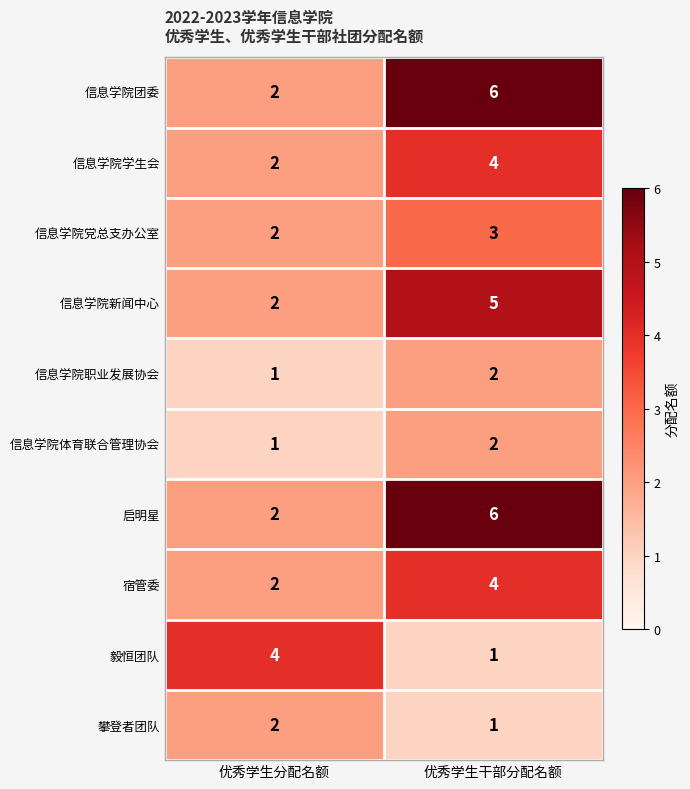

What is the average value of the 信息学院学生会 series?

3